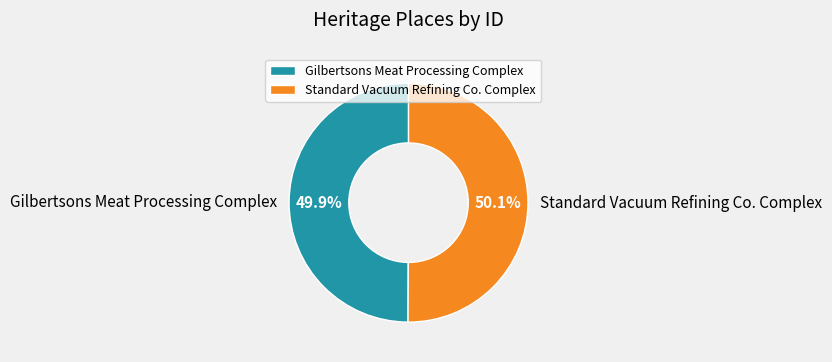

How many slices are in this pie chart?

2